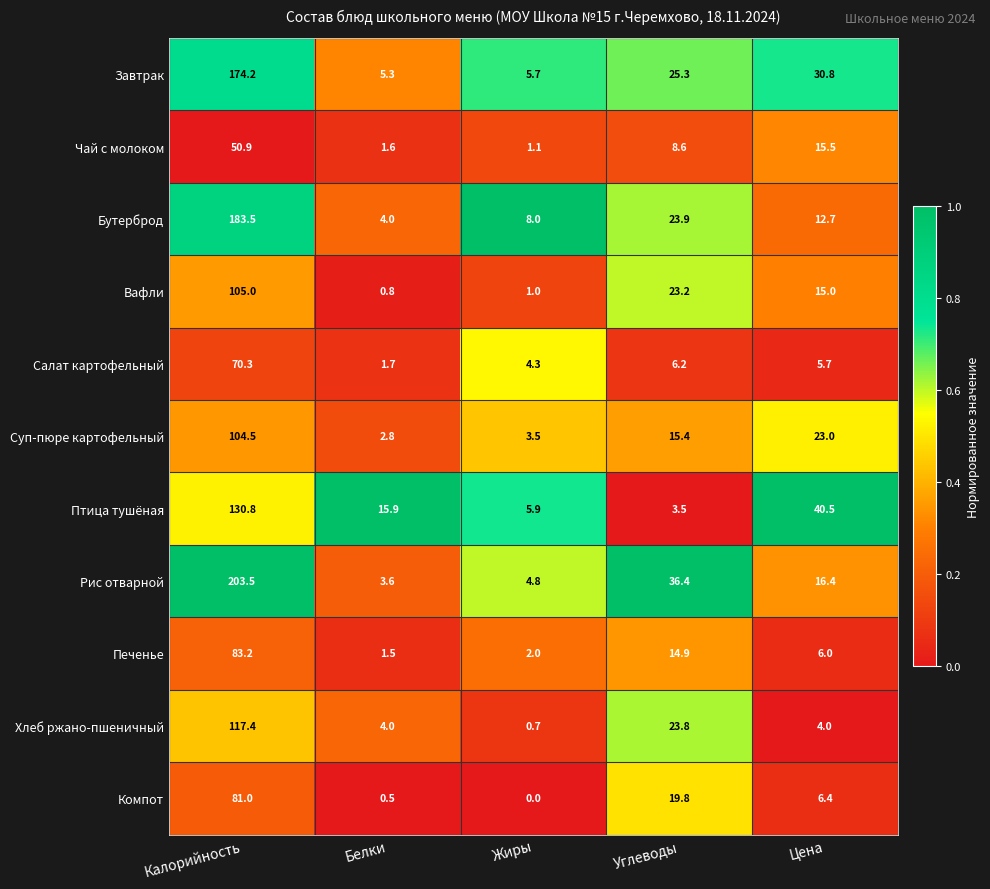

True or false: Рис отварной has a value of 16.4 at Цена.

True